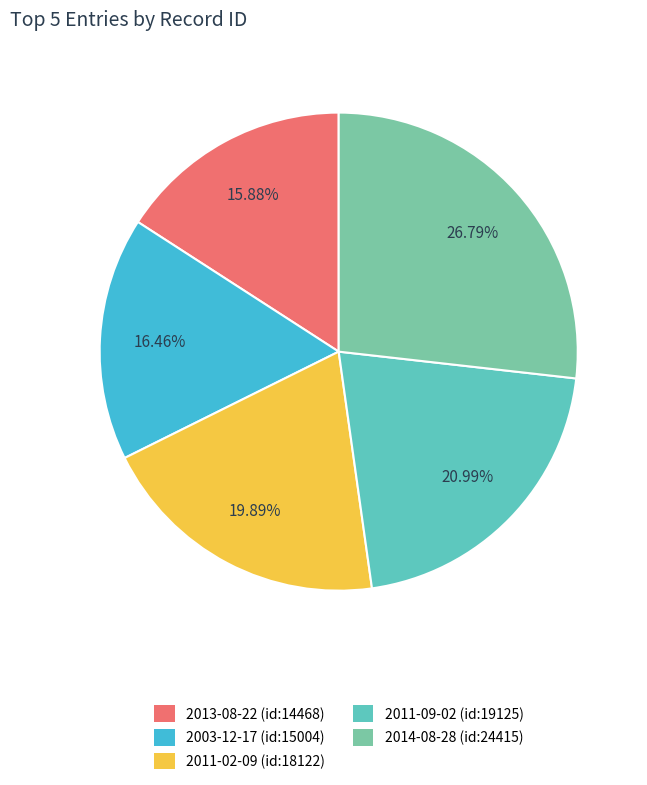

Is it true that 2011-02-09 (id:18122) is 20% of the pie?

True